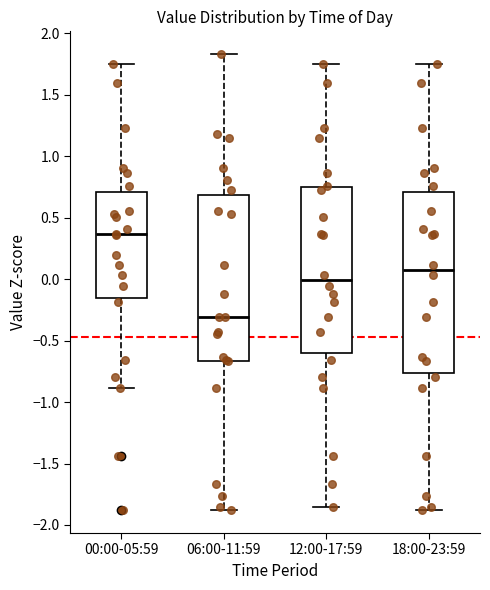

Which box has the highest median line?

00:00-05:59